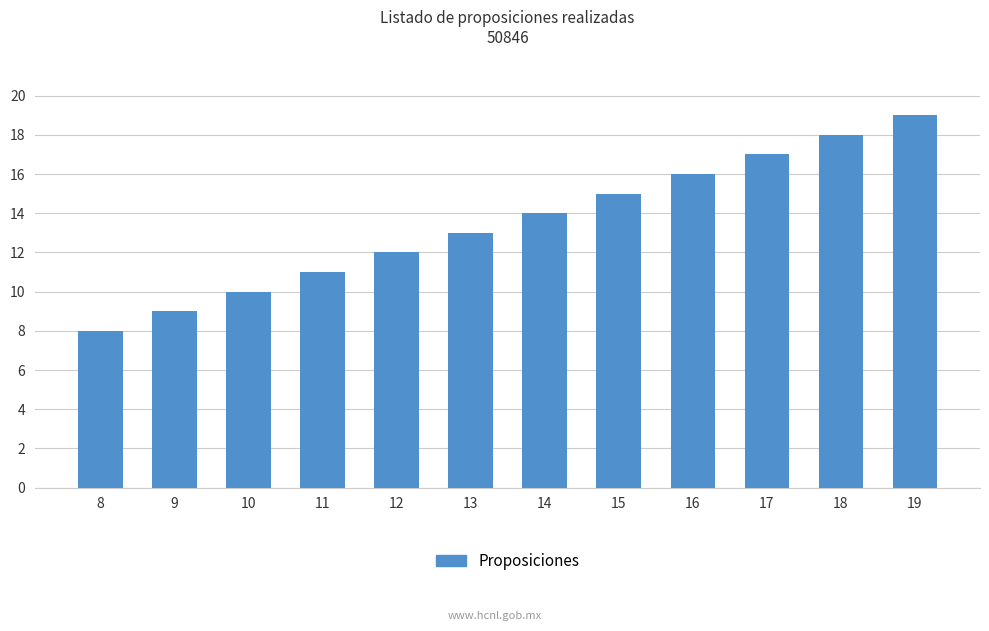

Is it true that the value at 13 is 13?

True